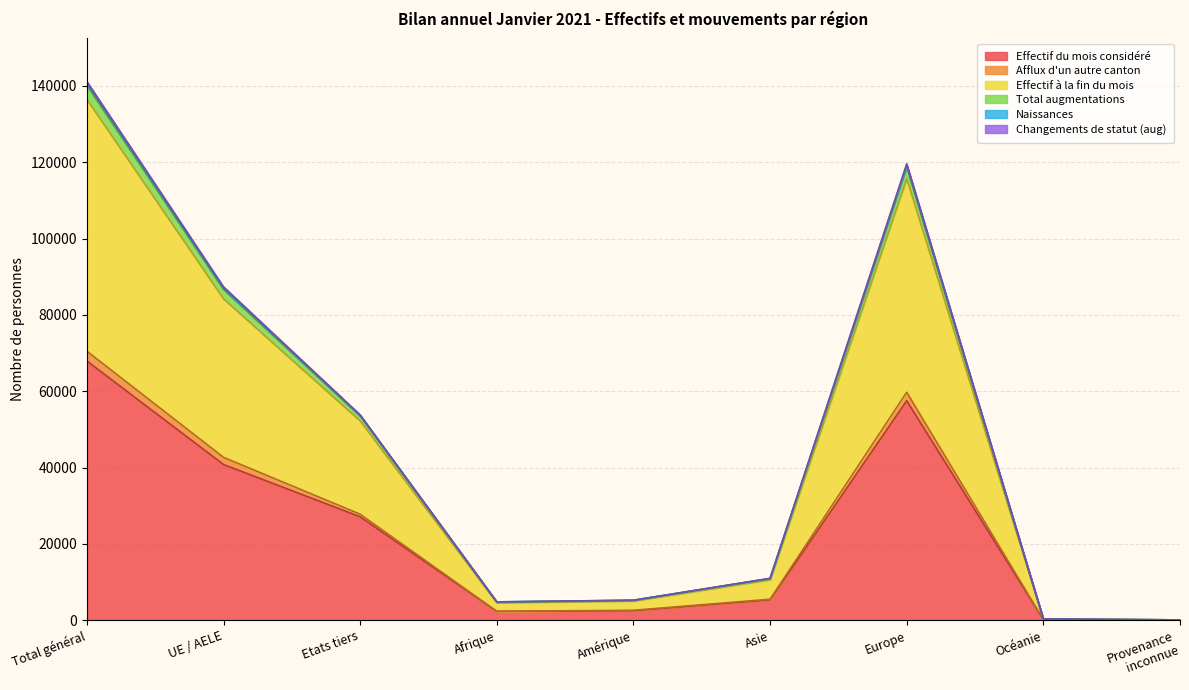

How many lines are shown in the chart?

6